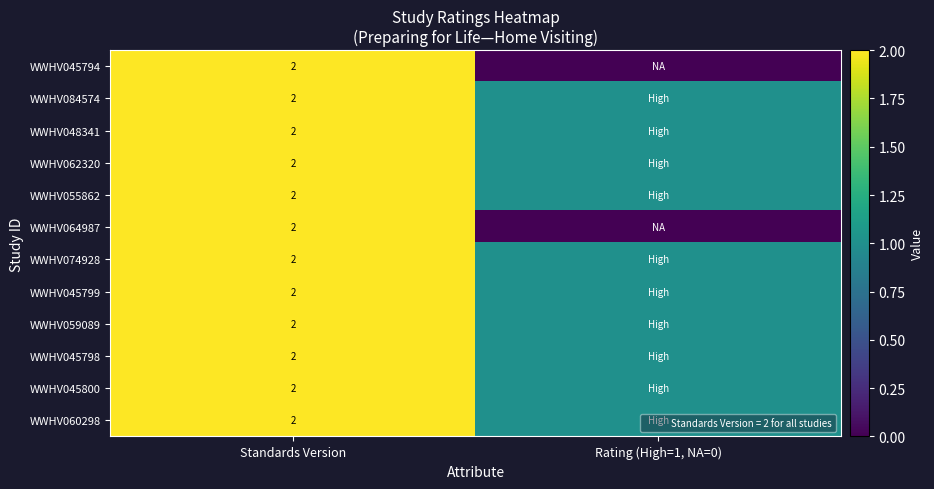

How many values in the WWHV060298 series are below 2?

1